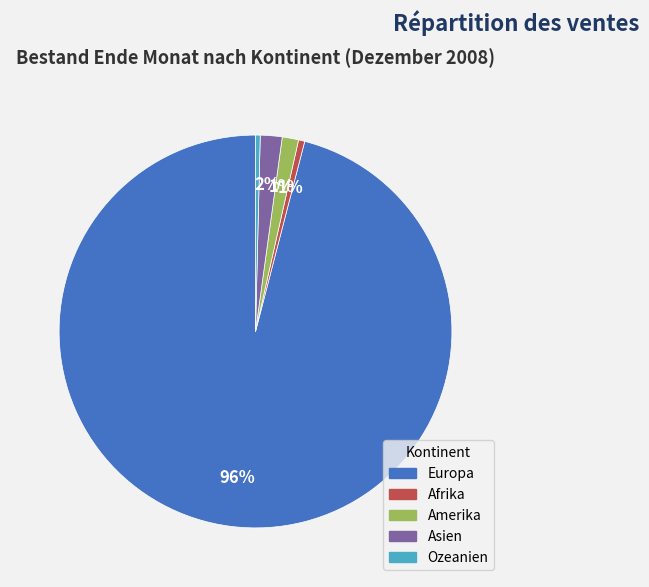

To the nearest percent, what is the difference between the largest and smallest slice percentages?

96%